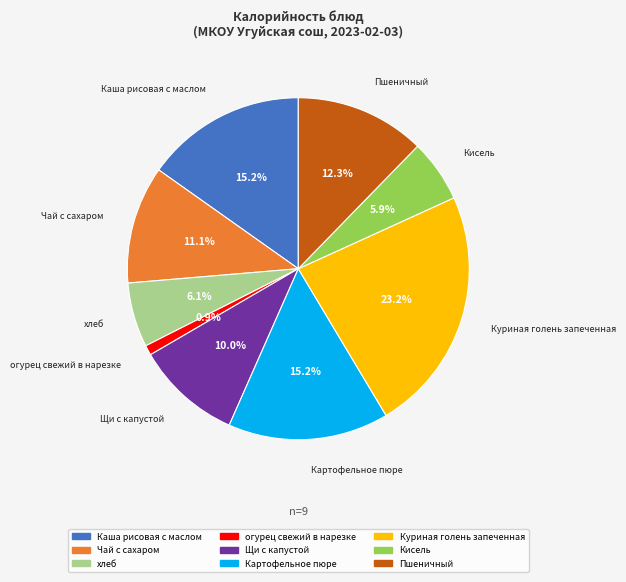

Does Кисель account for over 50% of the chart?

No